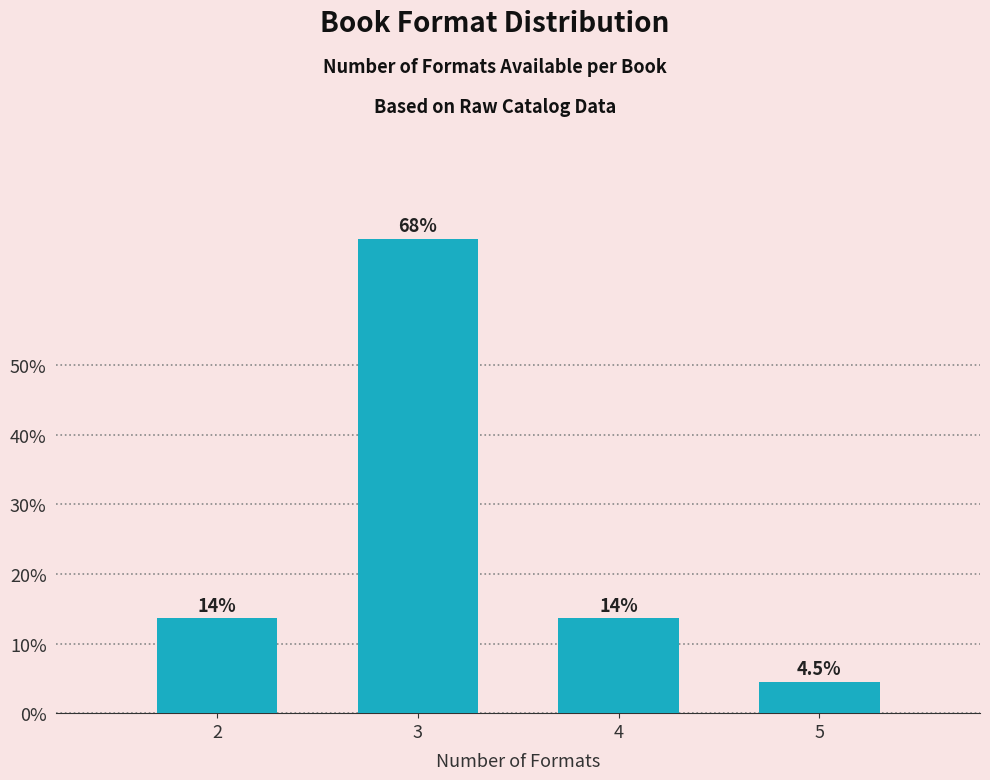

Reading left to right, extract all data points from this chart.

13.6	68.2	13.6	4.5